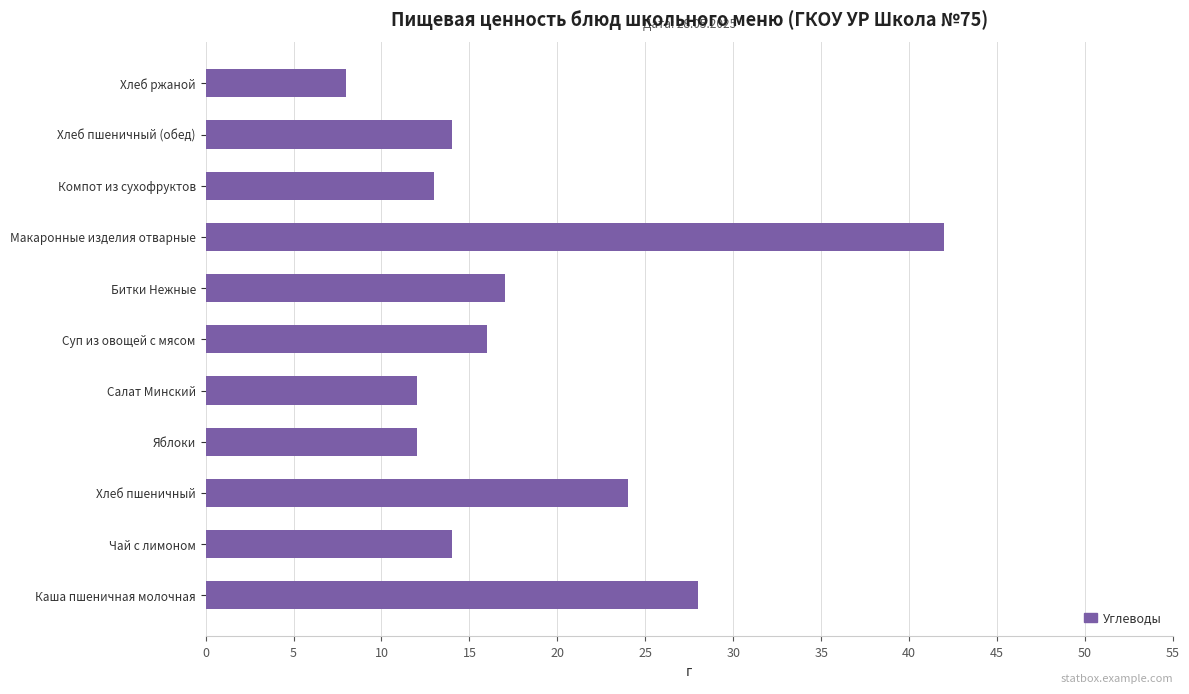

What is the difference between the maximum and minimum values?

34